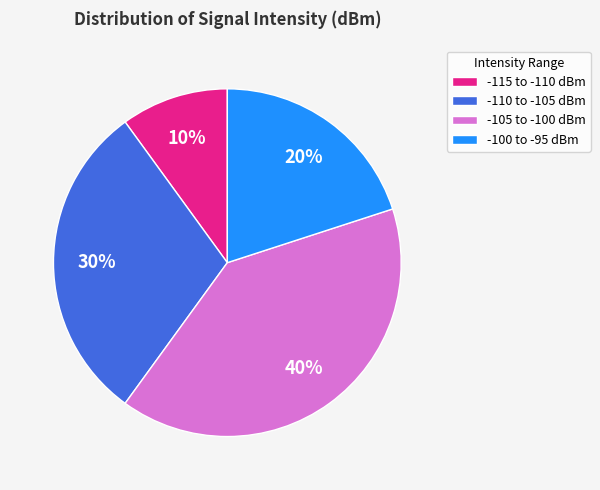

Is it true that -105 to -100 dBm is 40% of the pie?

True